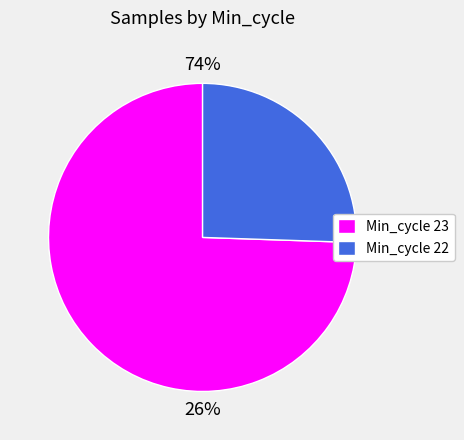

What is the largest slice in the pie chart?

22